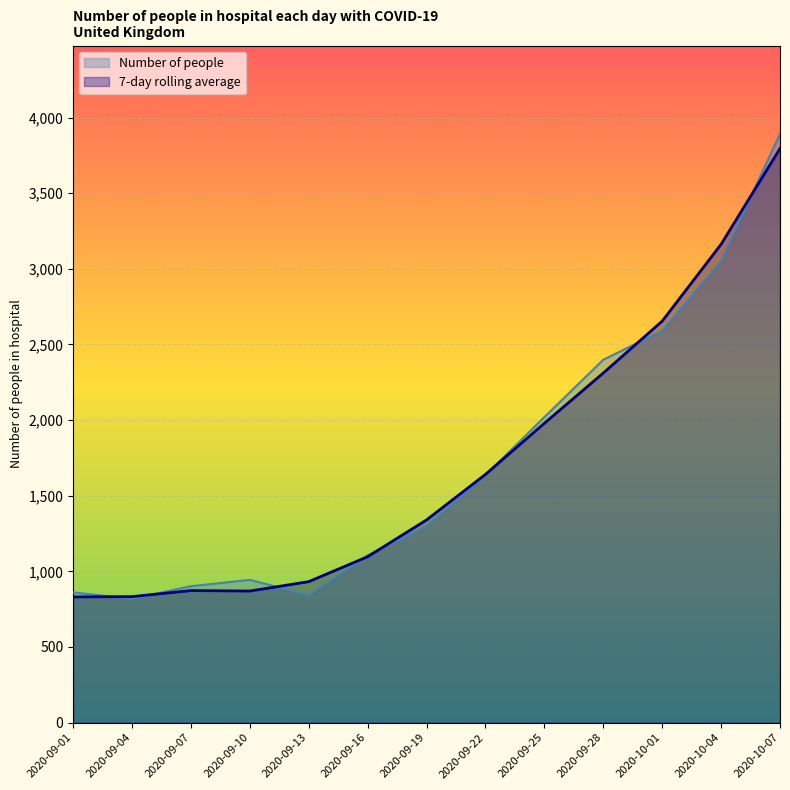

After their last crossing, which series has the higher values: 7-day rolling average or Number of people?

Number of people